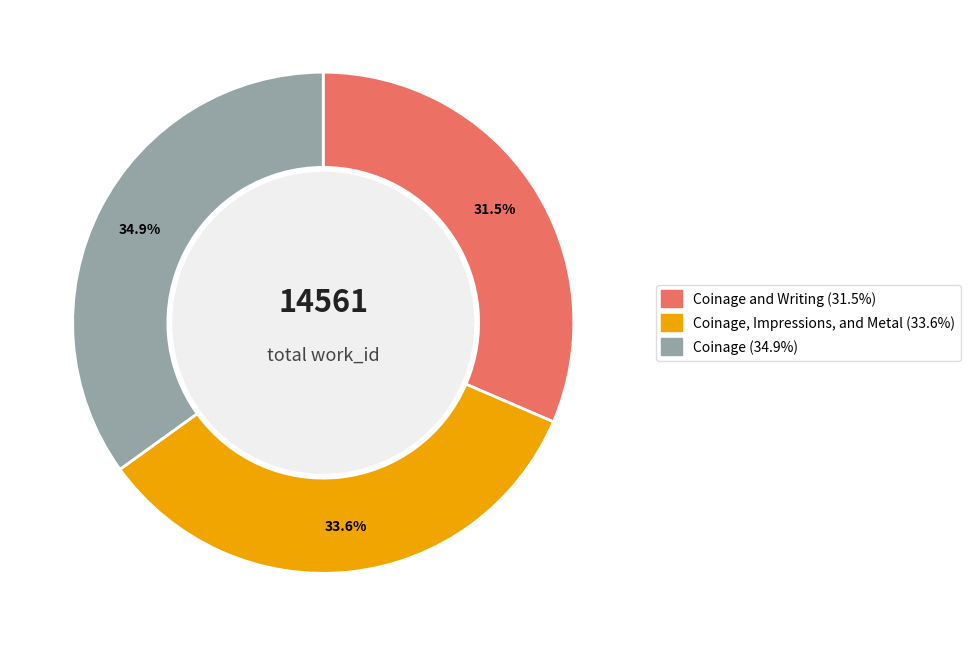

Does any single category account for the majority?

No